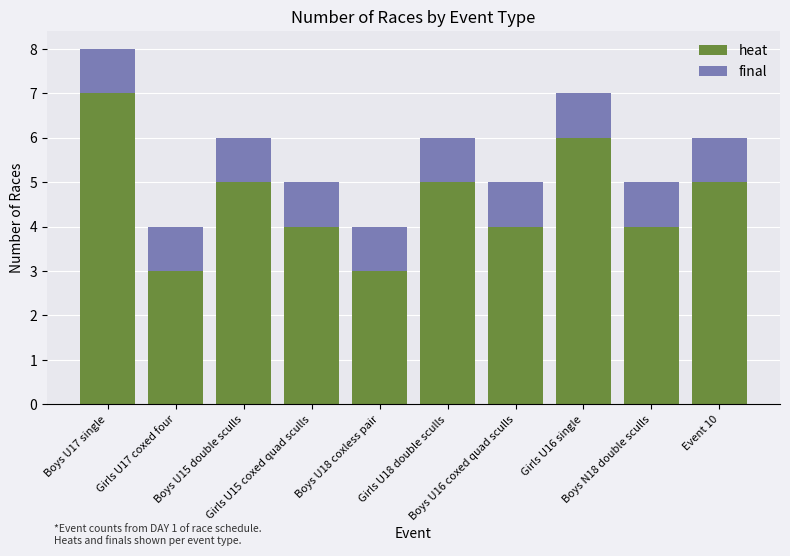

What is the sum of all heat values?

46